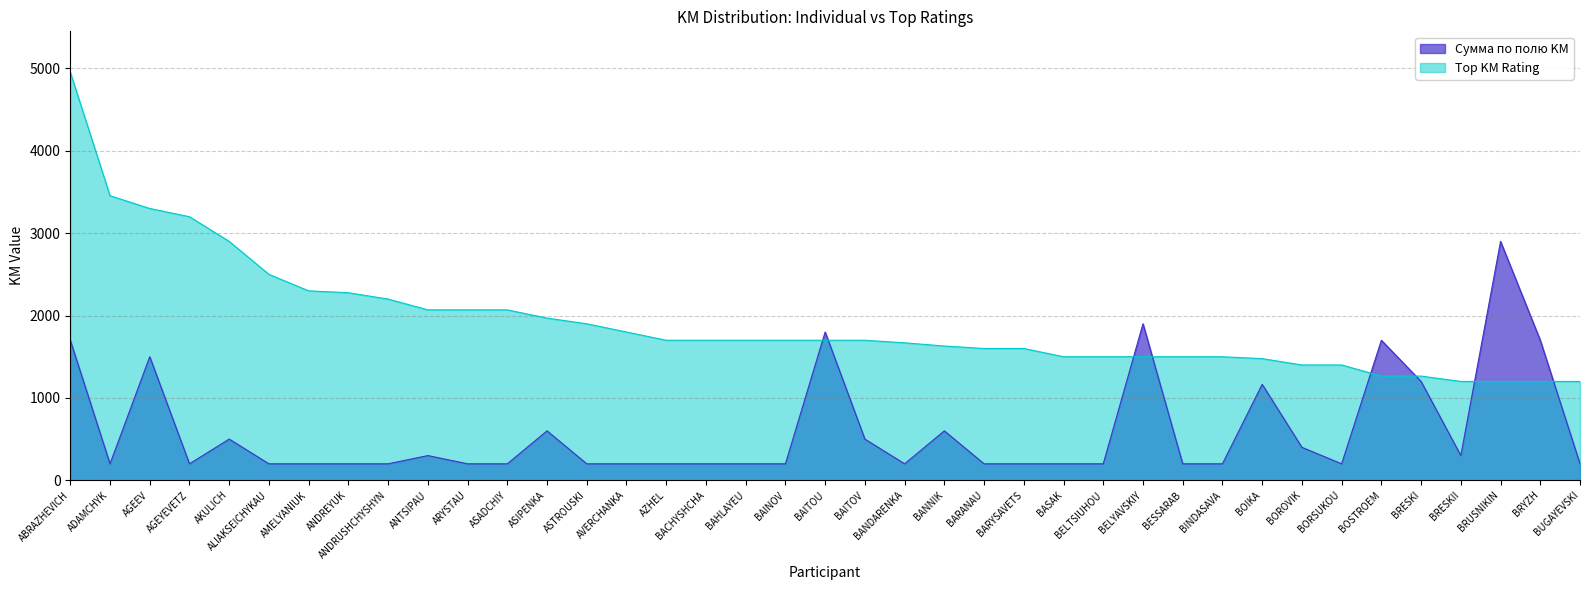

Between AMELYANIUK and BARYSAVETS, which is larger?

AMELYANIUK